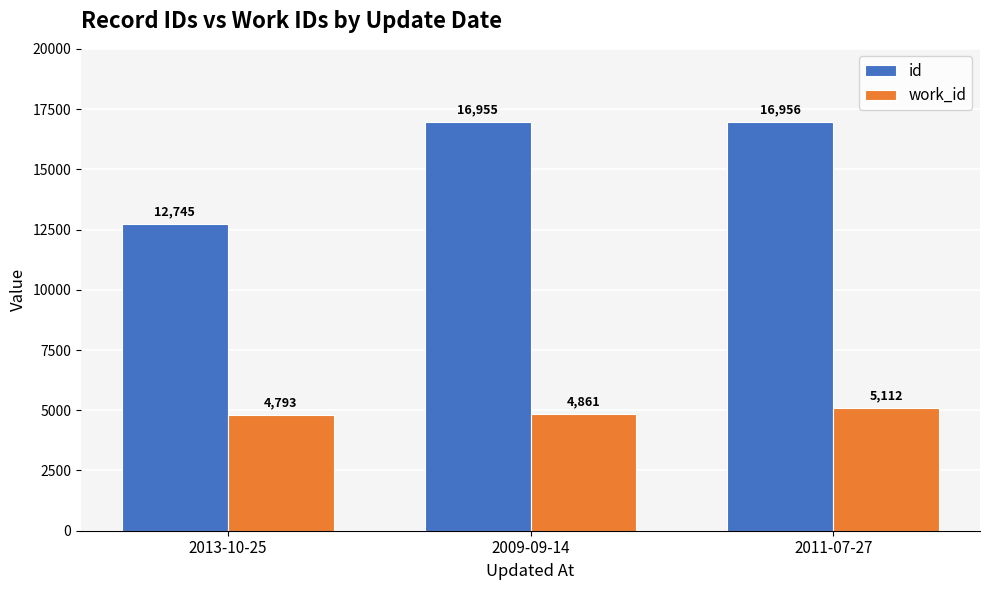

Are the bars horizontal?

No